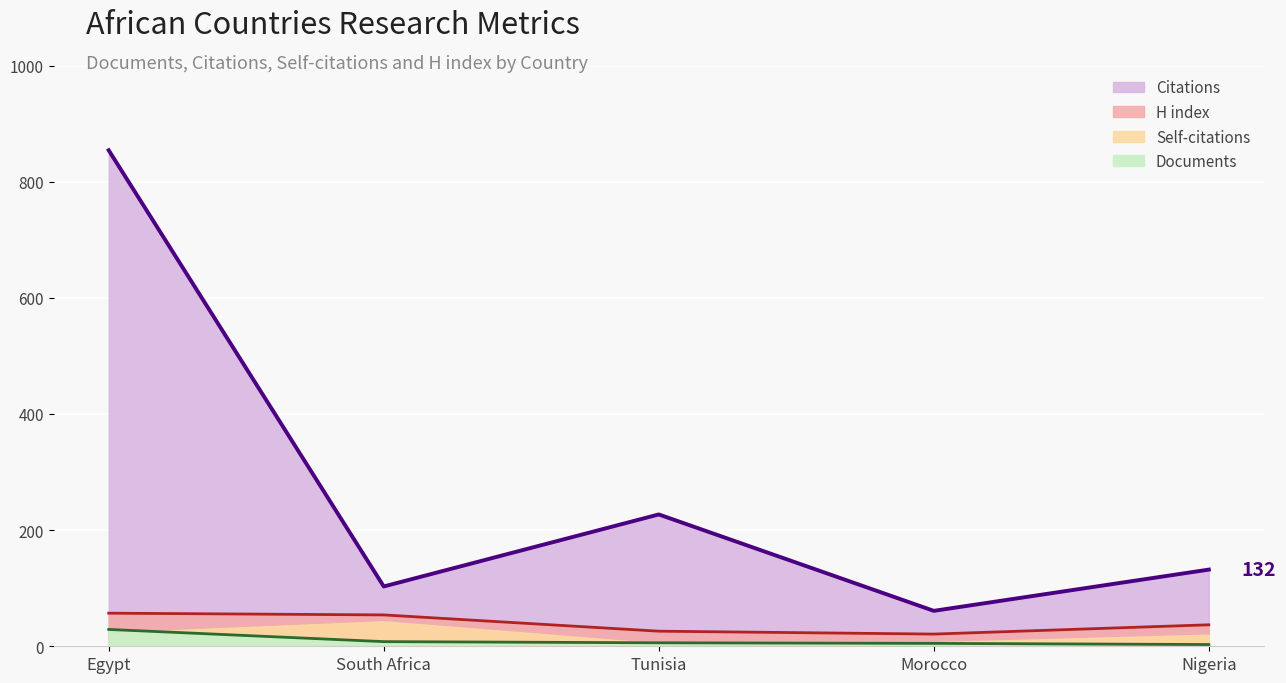

True or false: H index and Citations intersect in this chart.

False